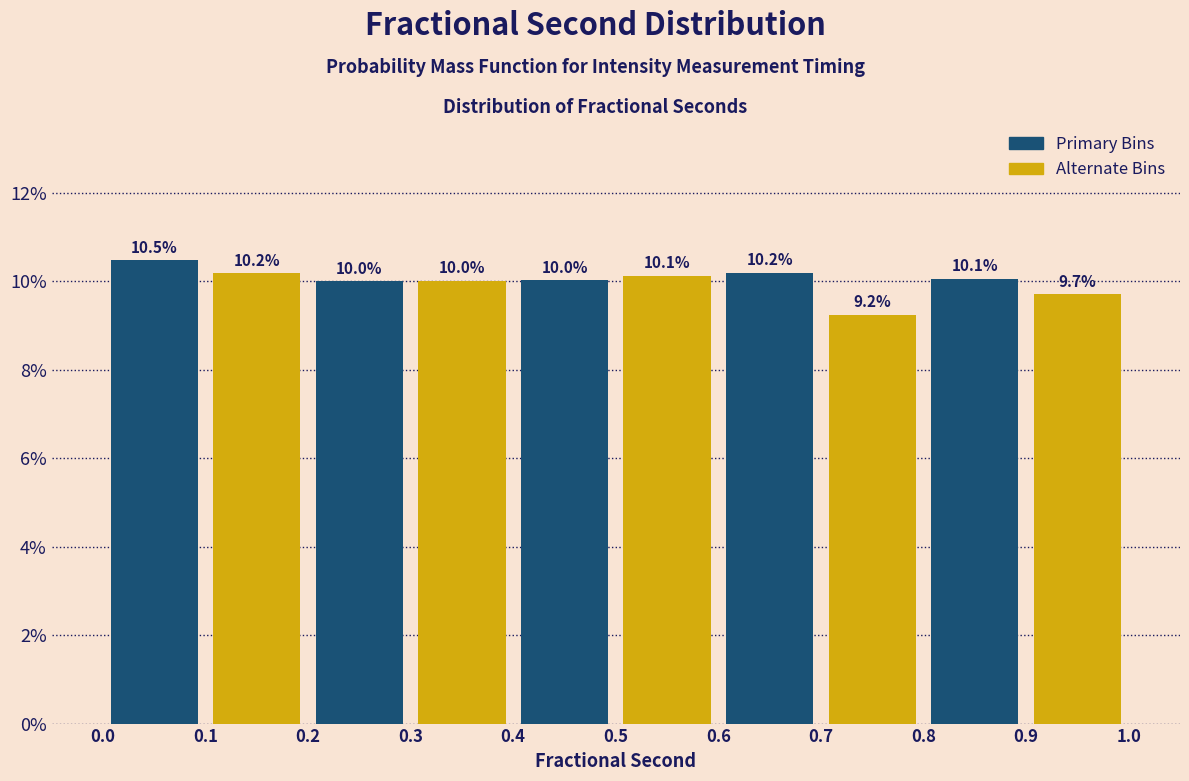

Which range on the x-axis has the tallest bar?

0.0 to 0.1